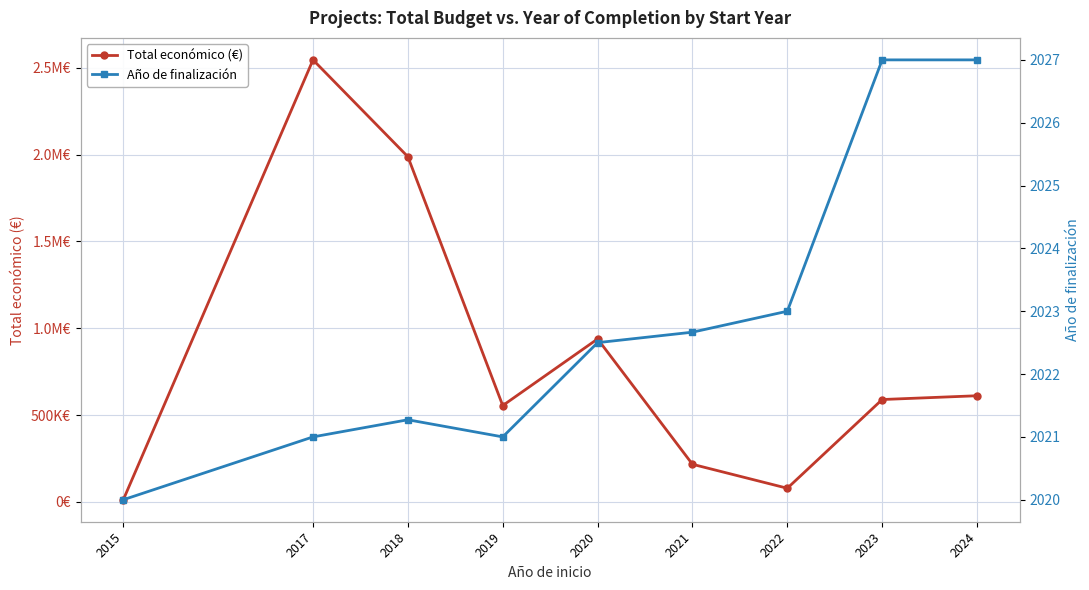

Reading right to left, what are all the values shown in this chart?

Total económico (€): 2024=611372.8	2023=589584.0	2022=78405.0	2021=216497.0	2020=938575.0	2019=554841.7	2018=1988380.7	2017=2546283.0	2015=12250.0
Año de finalización: 2024=2027.0	2023=2027.0	2022=2023.0	2021=2022.7	2020=2022.5	2019=2021.0	2018=2021.3	2017=2021.0	2015=2020.0